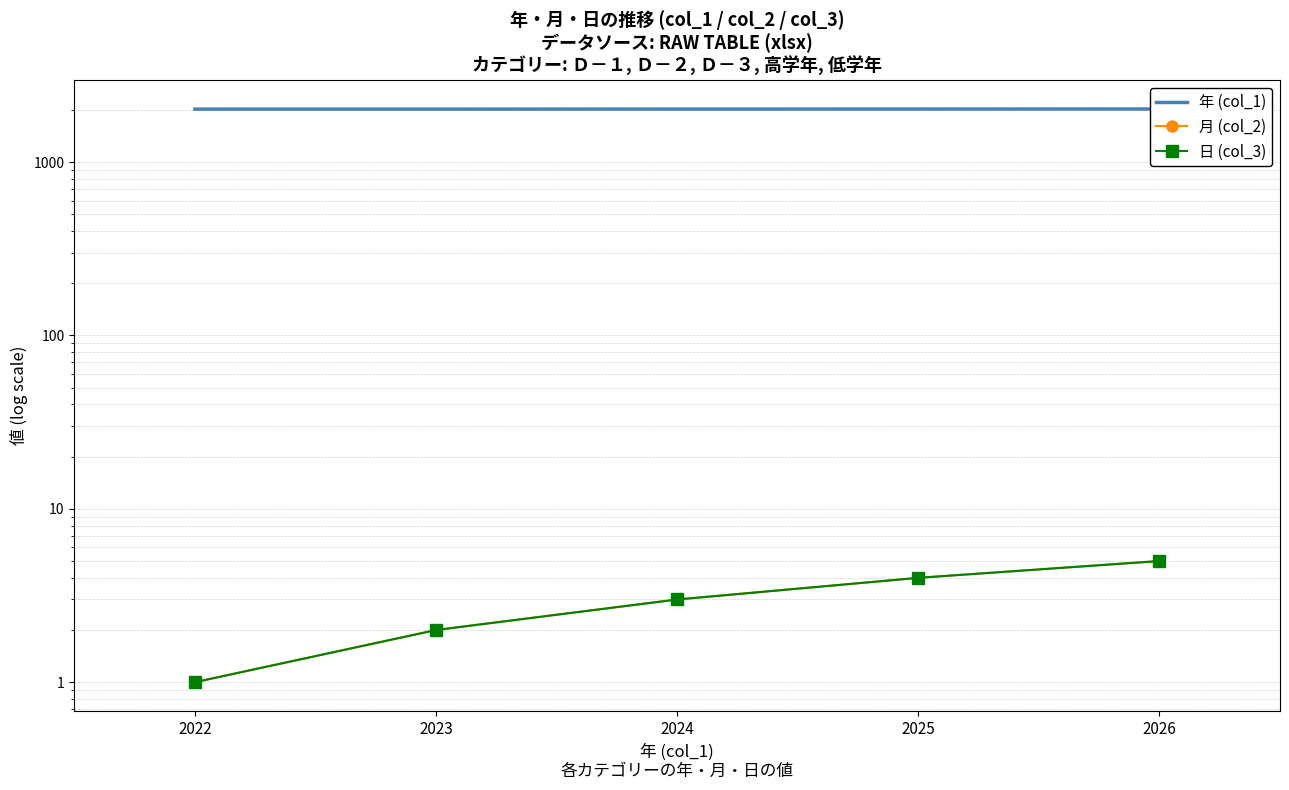

Reading left to right, what are all the values shown in this chart?

年 (col_1): 2022	2023	2024	2025	2026
月 (col_2): 1	2	3	4	5
日 (col_3): 1	2	3	4	5